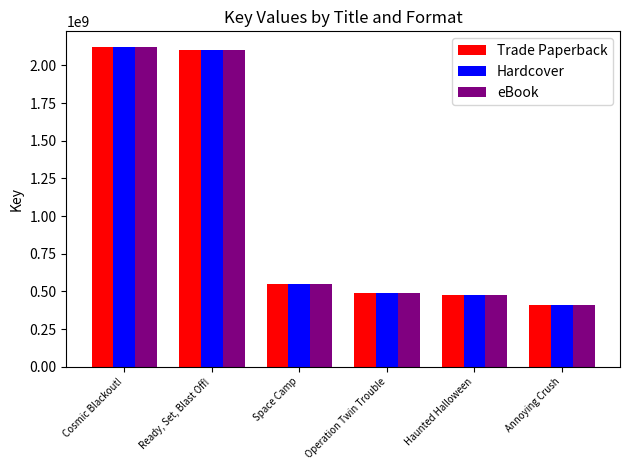

At which category does the chart reach its minimum across all series?

Annoying Crush